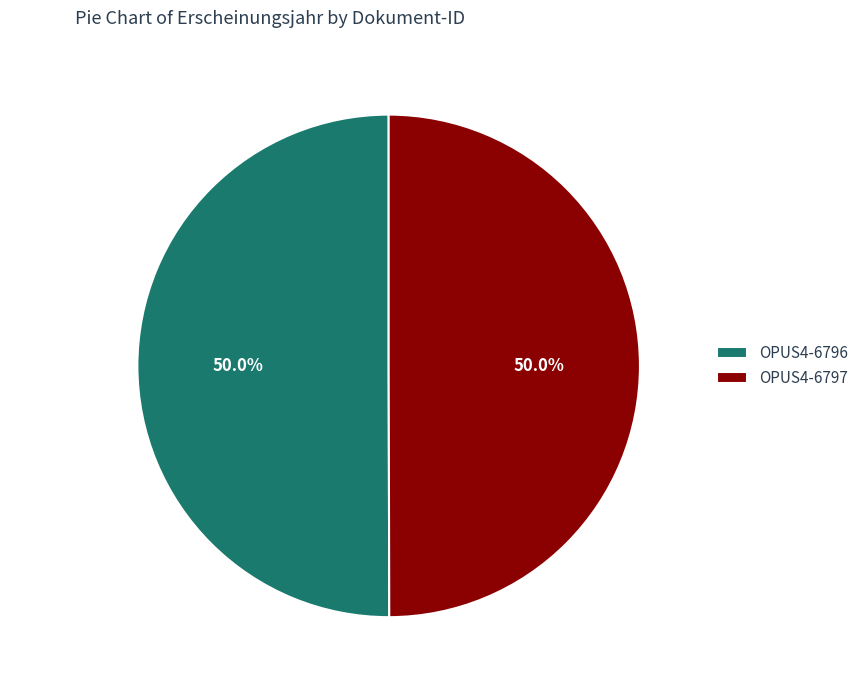

Approximately how many times larger is the value at OPUS4-6796 compared to OPUS4-6797?

1.0